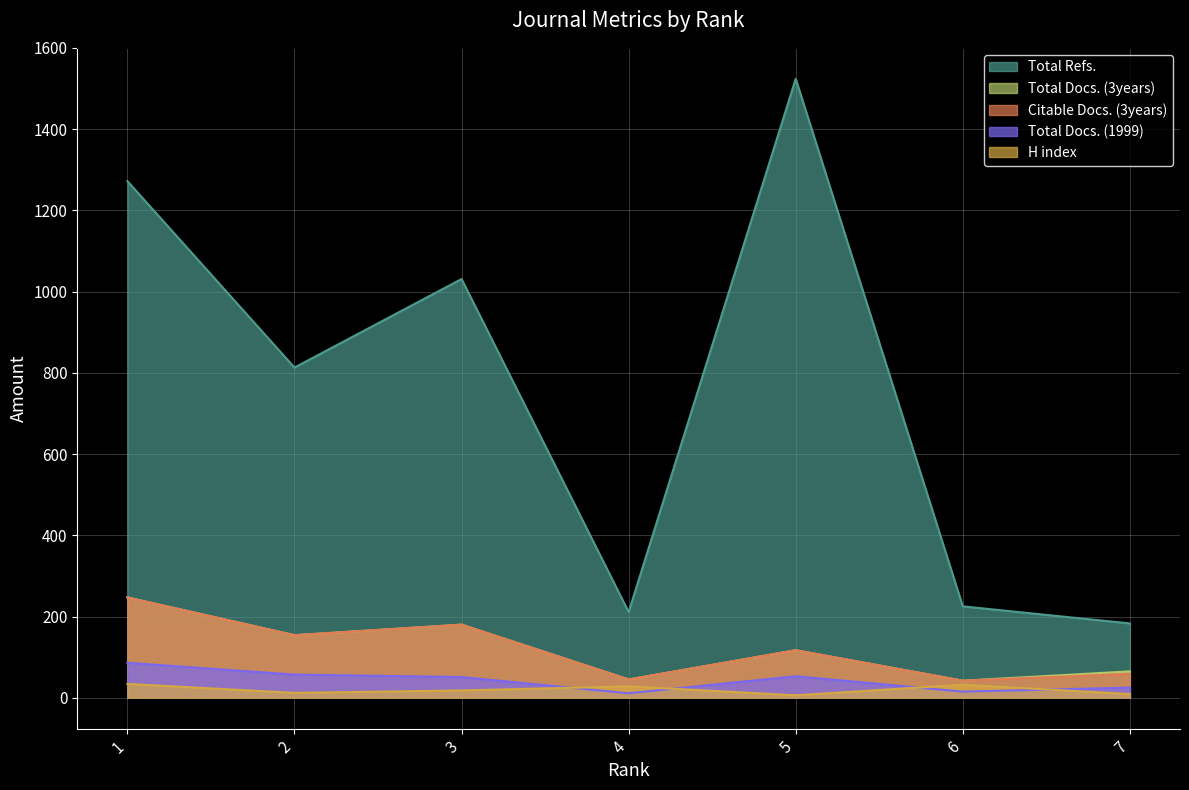

Reading right to left, list all the values displayed in this chart.

H index: 7=9	6=32	5=6	4=28	3=18	2=12	1=34
Total Docs. (1999): 7=25	6=15	5=53	4=11	3=51	2=57	1=86
Total Docs. (3years): 7=65	6=42	5=117	4=45	3=180	2=154	1=247
Total Refs.: 7=183	6=225	5=1524	4=211	3=1031	2=813	1=1272
Citable Docs. (3years): 7=59	6=42	5=117	4=45	3=180	2=154	1=247